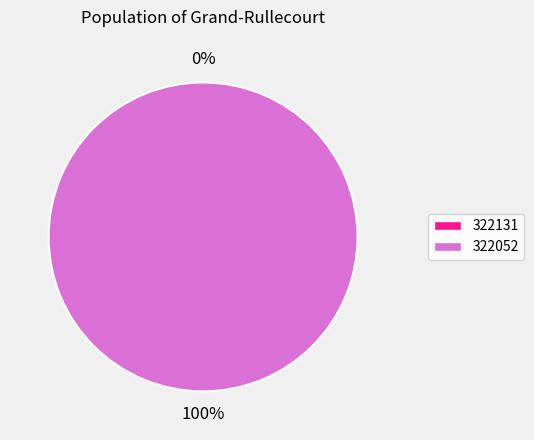

To the nearest percent, what is the average slice percentage?

50%